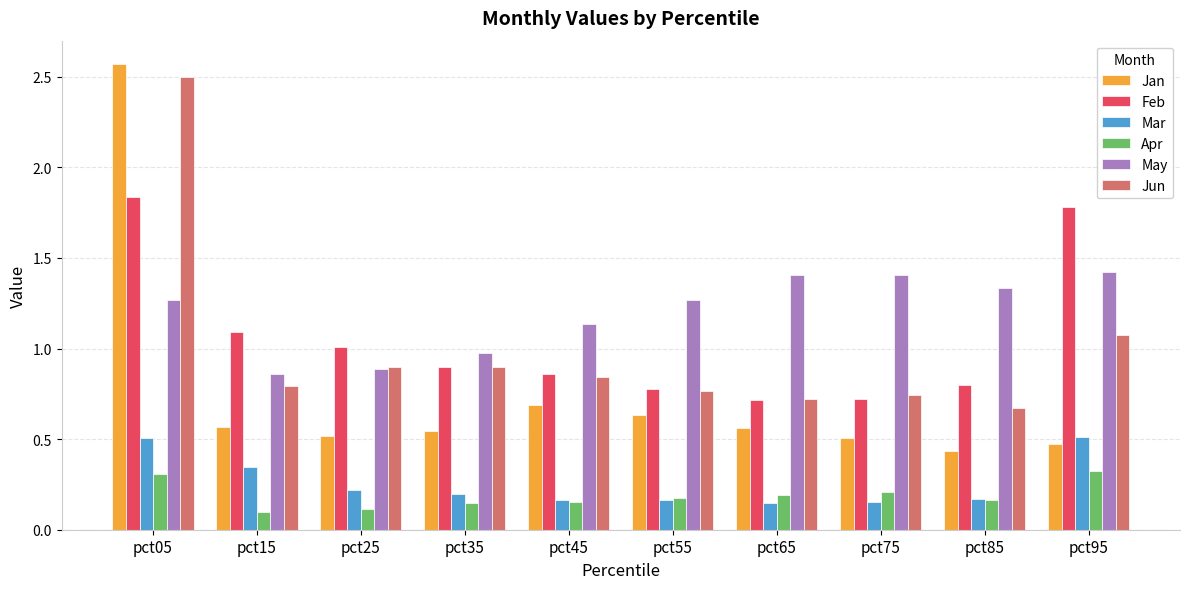

The value of Feb at pct05 is 0.8. True or false?

False